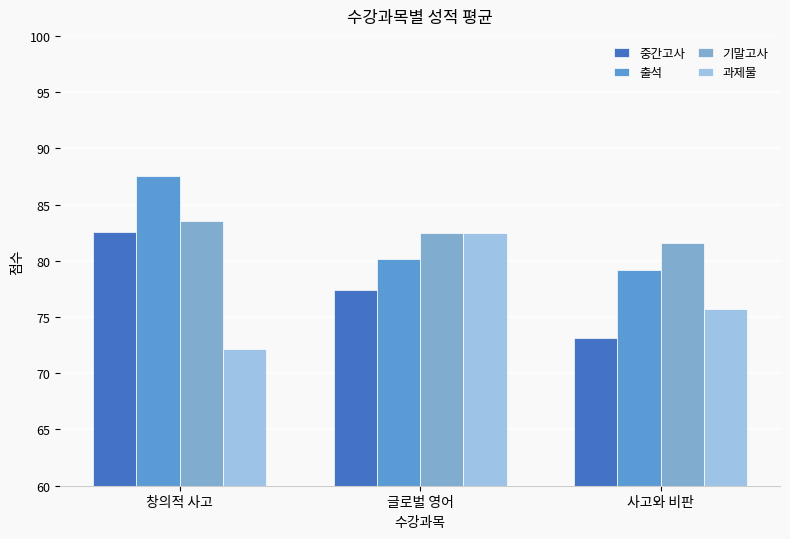

Which series has the widest spread of values?

과제물